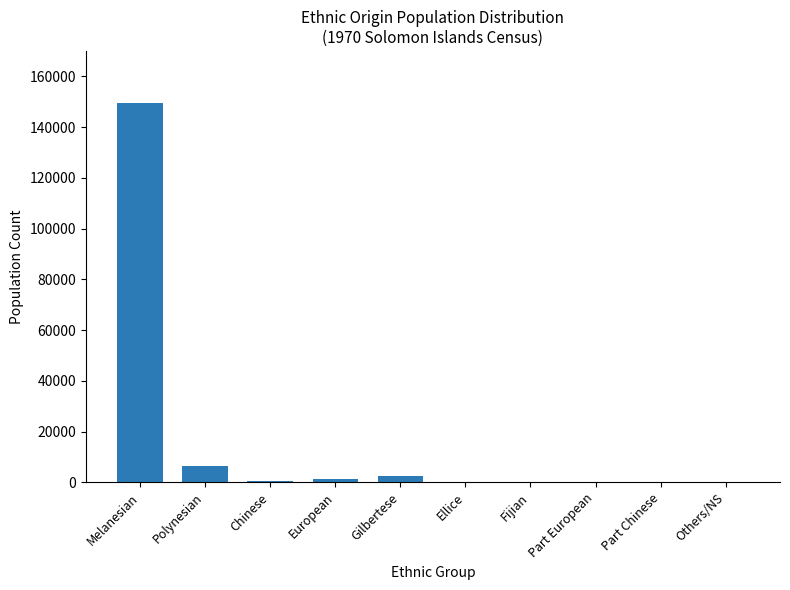

Read the value at Others/NS.

179